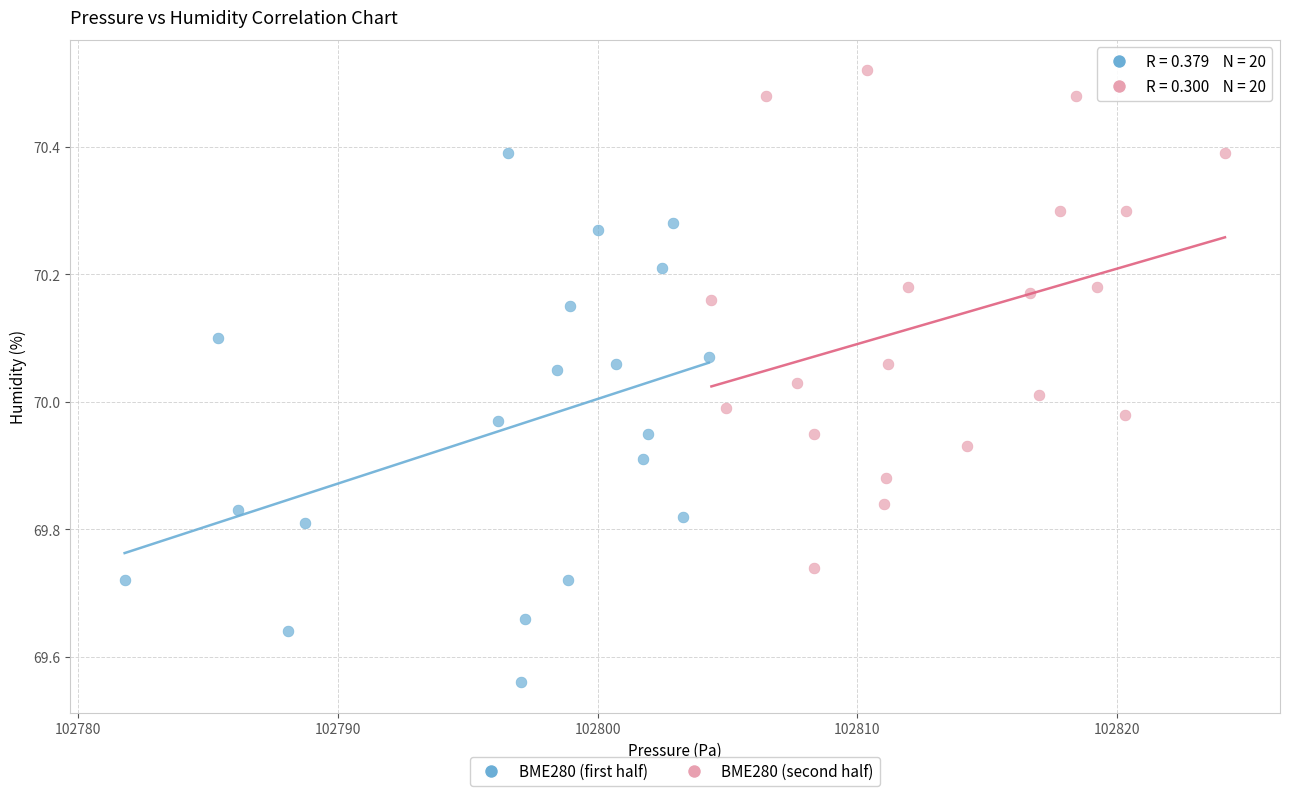

Which series contains the highest Y value?

BME280 (second half)